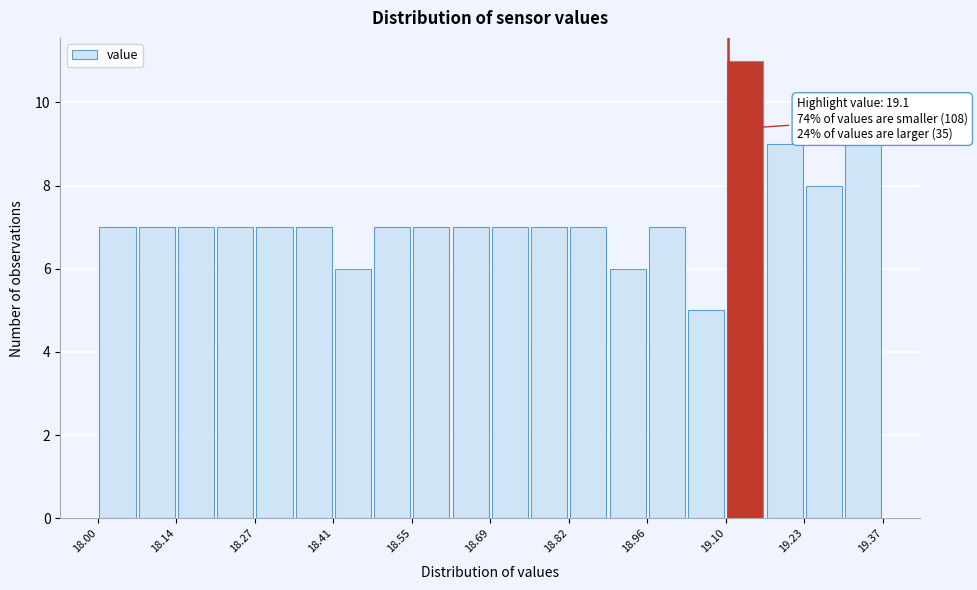

Read against the x-axis, roughly where is the centre of the tallest bar?

19.14